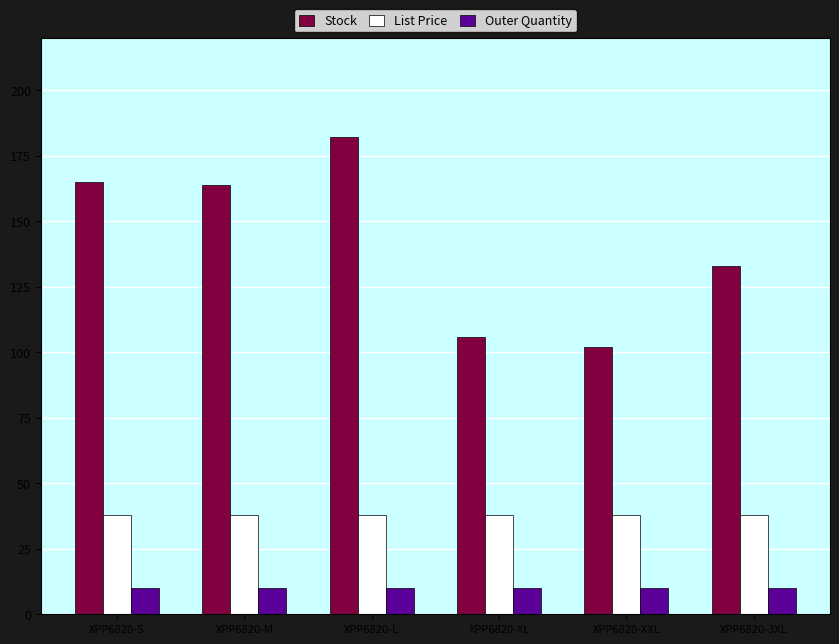

Reading left to right, extract all data points from this chart.

Stock: XPP6820-S=165.0	XPP6820-M=164.0	XPP6820-L=182.0	XPP6820-XL=106.0	XPP6820-XXL=102.0	XPP6820-3XL=133.0
List Price: XPP6820-S=38.0	XPP6820-M=38.0	XPP6820-L=38.0	XPP6820-XL=38.0	XPP6820-XXL=38.0	XPP6820-3XL=38.0
Outer Quantity: XPP6820-S=10.0	XPP6820-M=10.0	XPP6820-L=10.0	XPP6820-XL=10.0	XPP6820-XXL=10.0	XPP6820-3XL=10.0